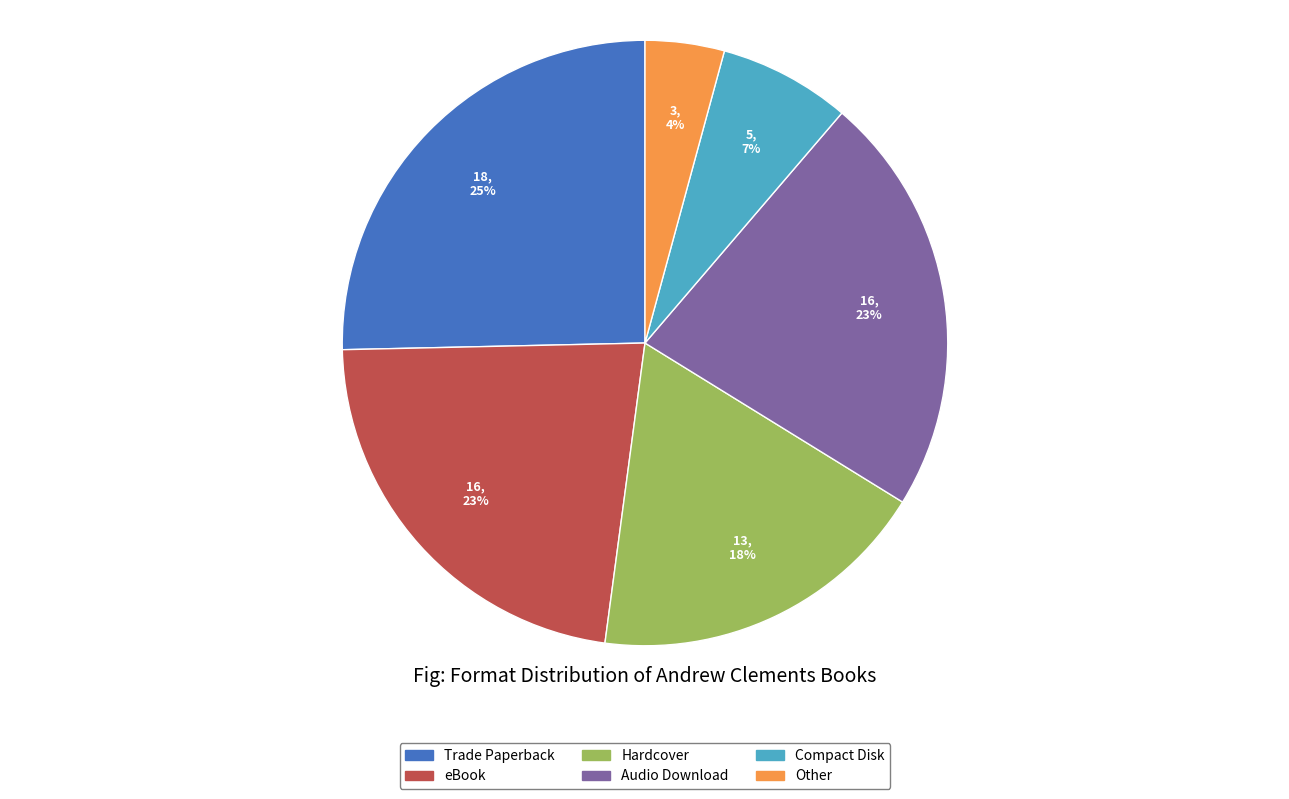

Which slice is the smallest?

Other